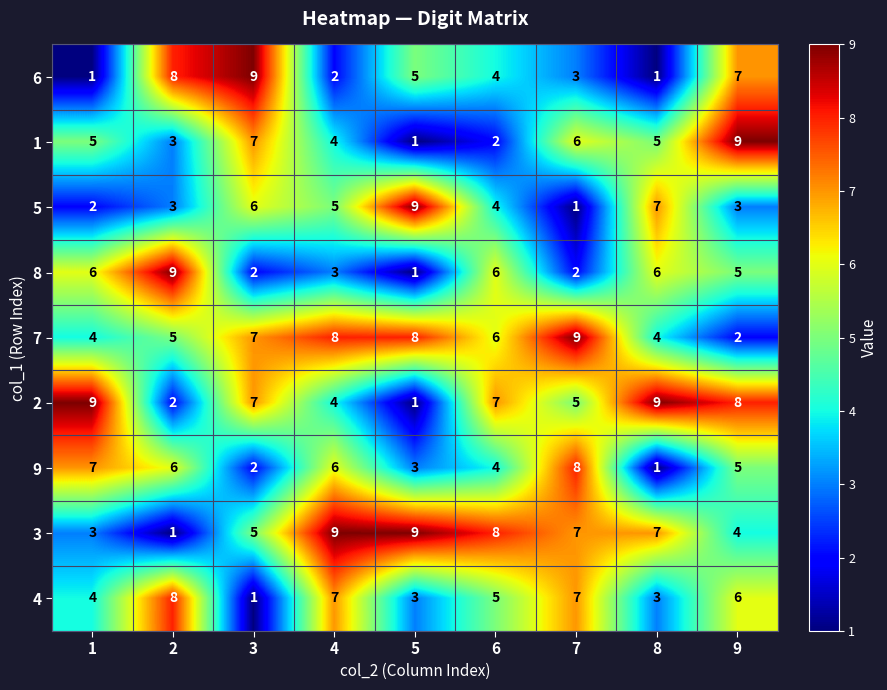

What is the sum of all 6 values?

40